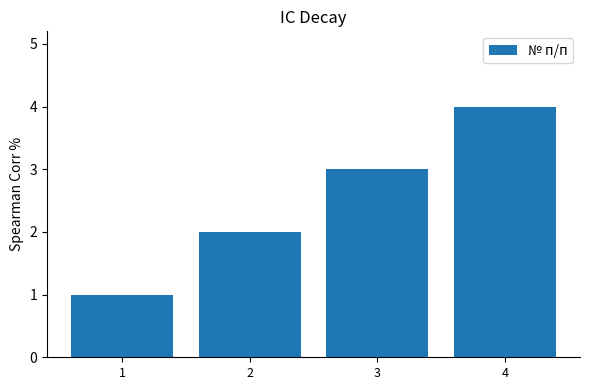

The value at 2 is 2. True or false?

True